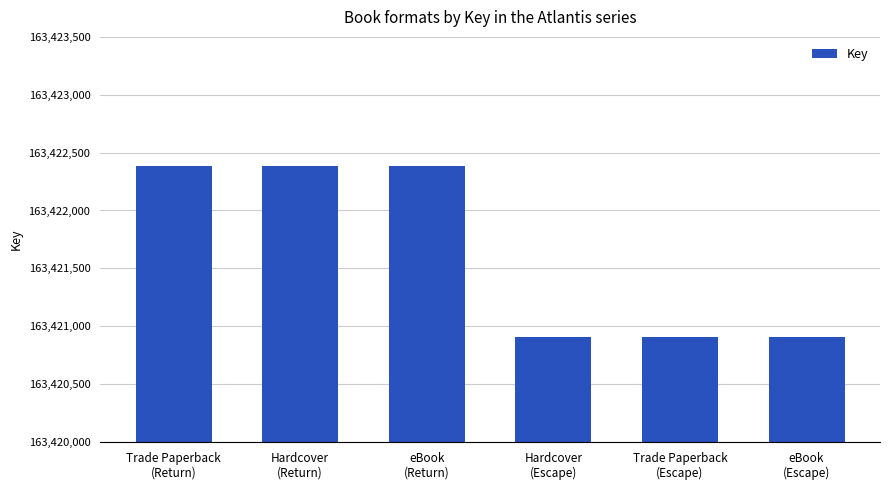

What is the maximum value shown in the chart?

163422383